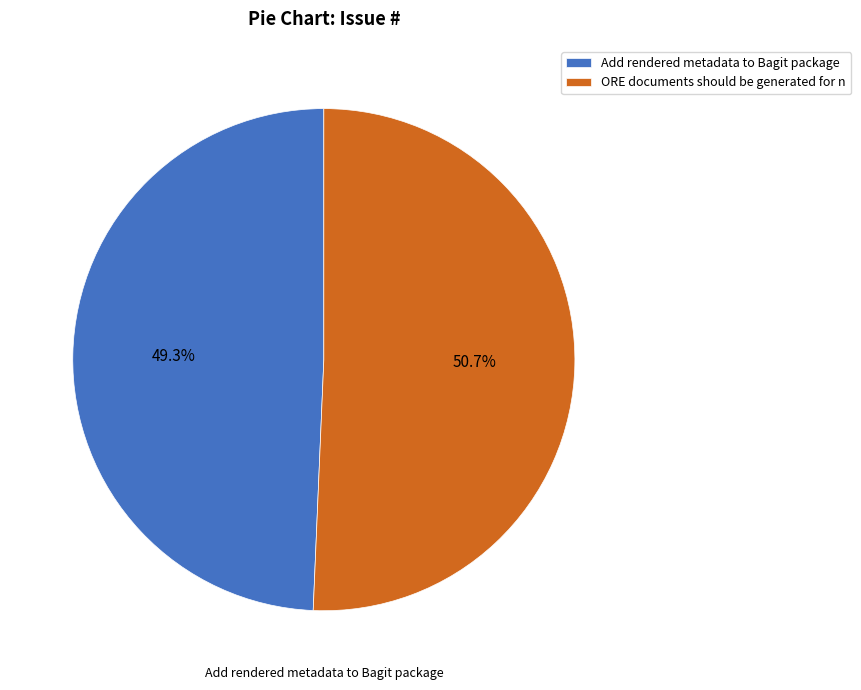

Which category has the biggest portion of the pie?

ORE documents should be generated for n